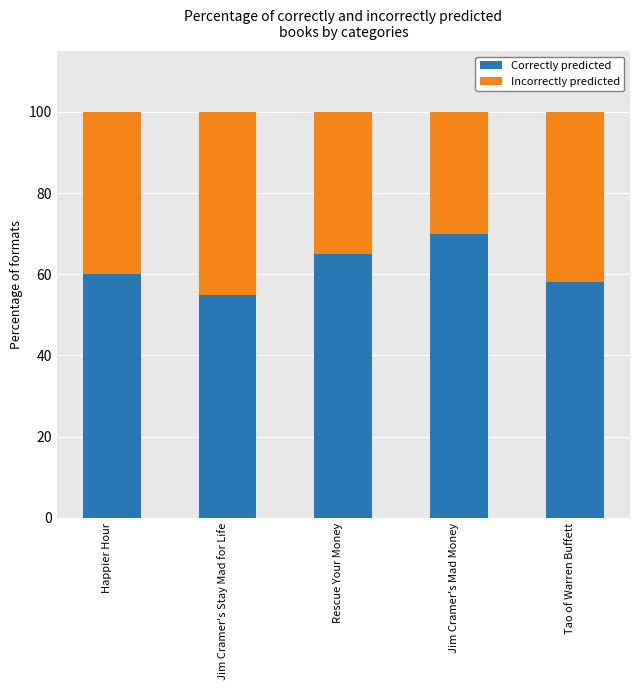

What is the sum of the Correctly predicted values at Jim Cramer's Mad Money and Tao of Warren Buffett?

128